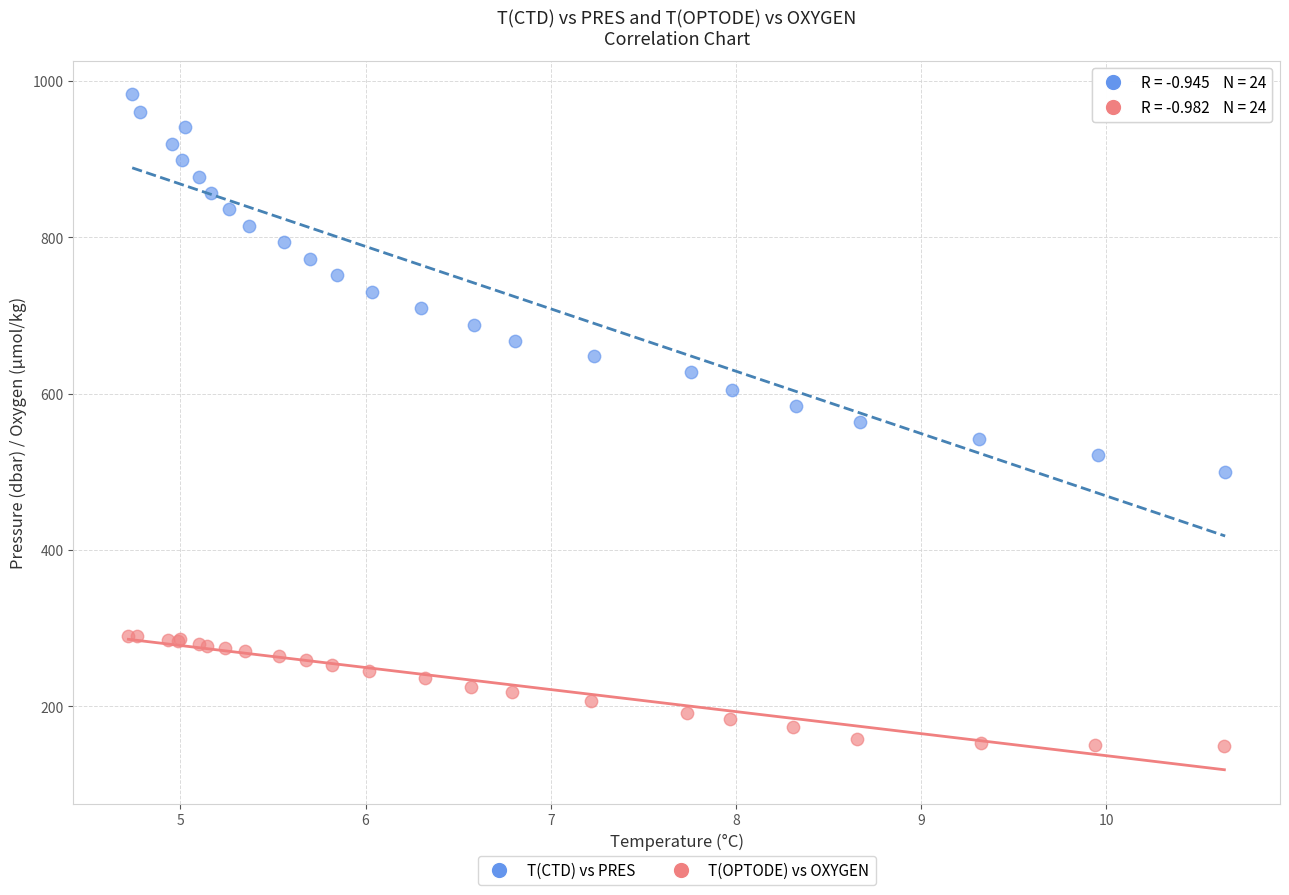

What are all the series names shown in the legend?

T(CTD) vs PRES, T(OPTODE) vs OXYGEN